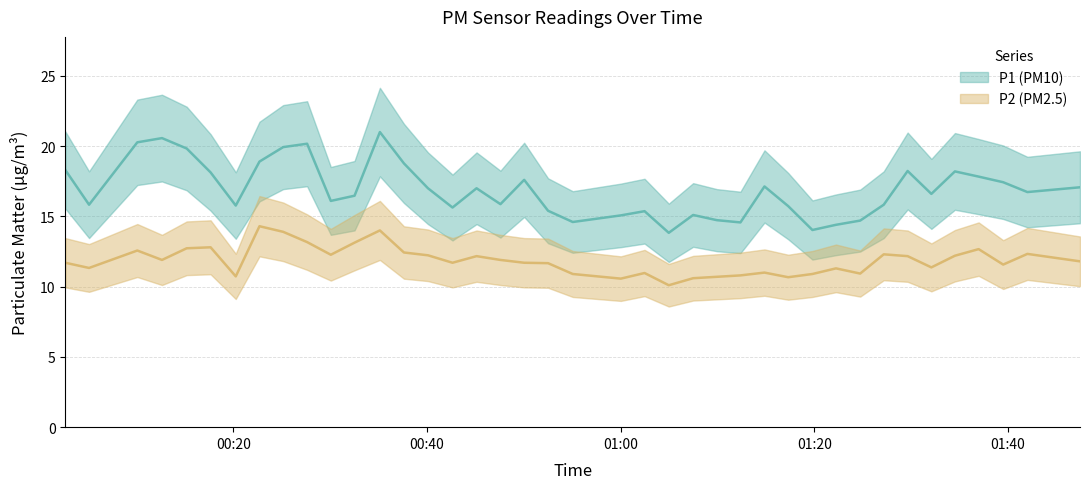

List the series in order of their peak value, lowest first.

P2, P1